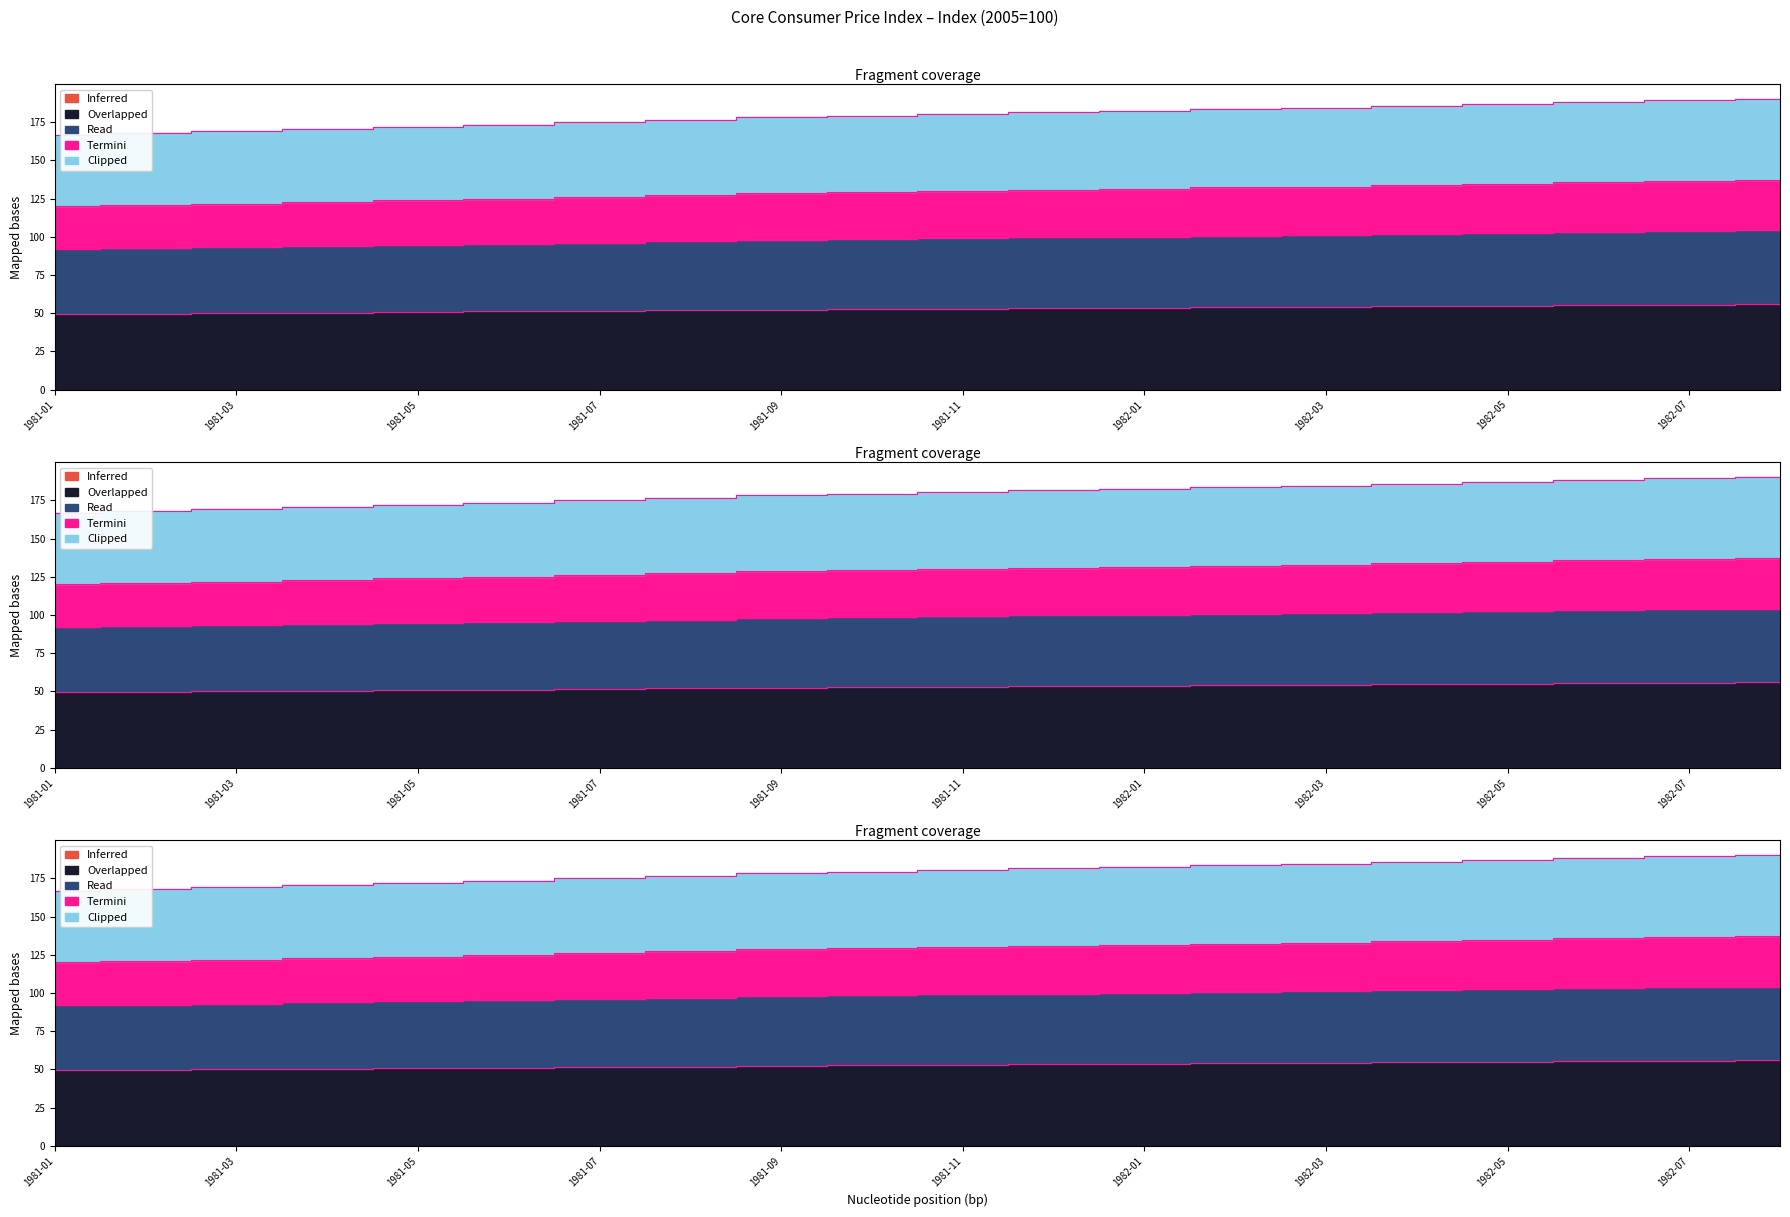

Where is the data nearest to the value 52?

1982-03